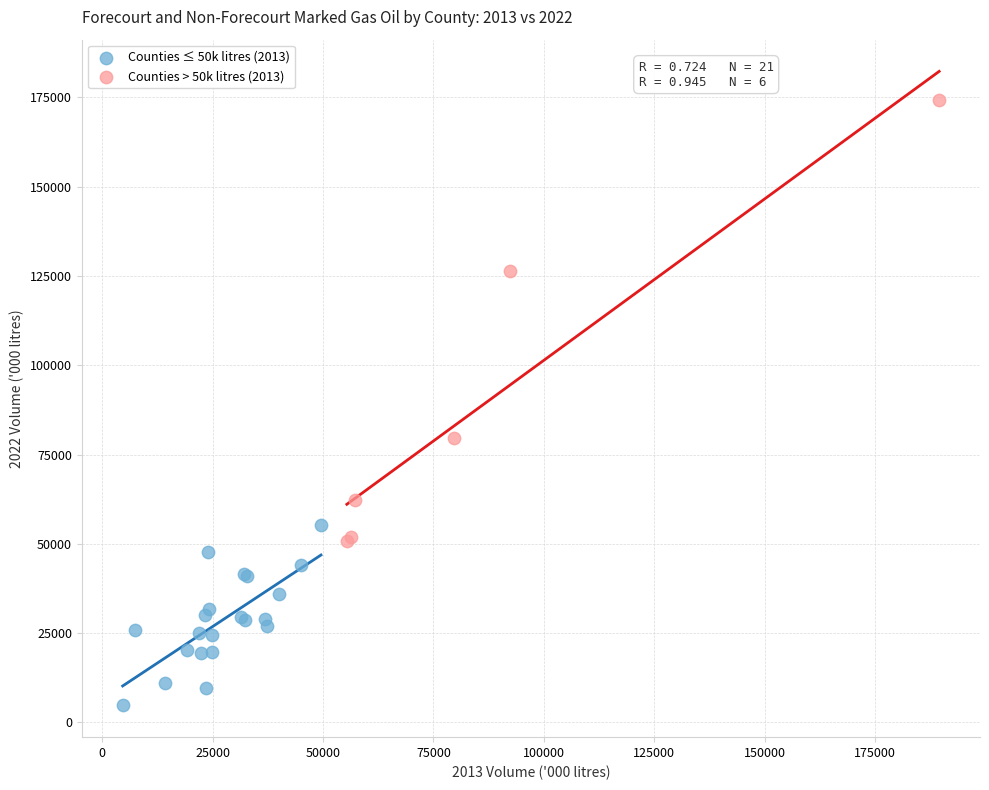

Which series contains the lowest Y value?

Counties ≤ 50k litres (2013)